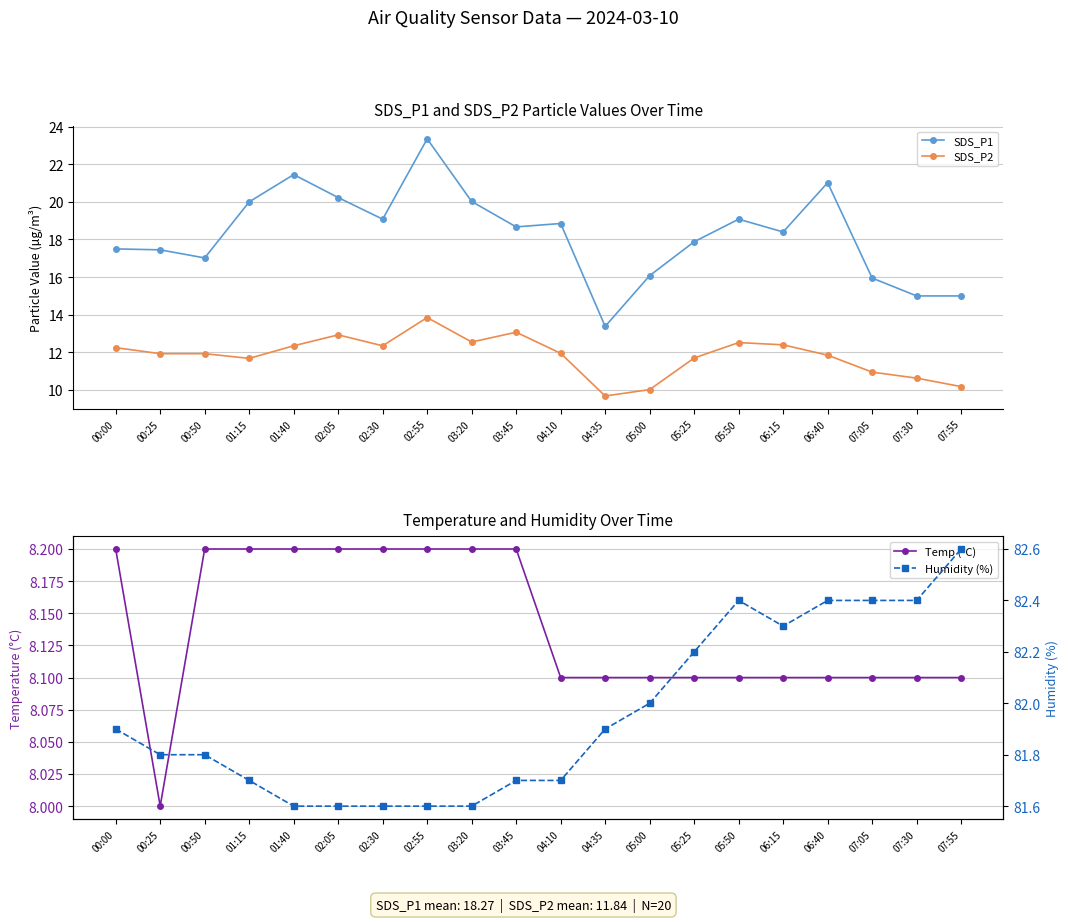

What is the sum of the SDS_P2 values at 07:30 and 06:40?

22.5